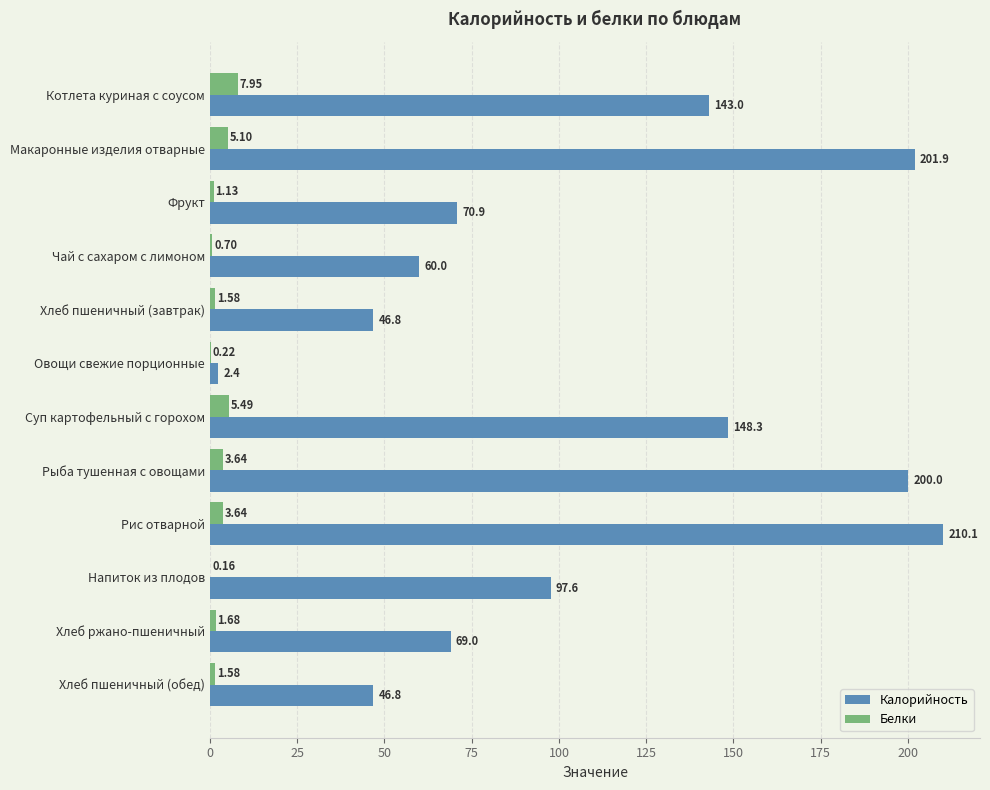

Which series changed the most between Чай с сахаром с лимоном and Напиток из плодов?

Калорийность